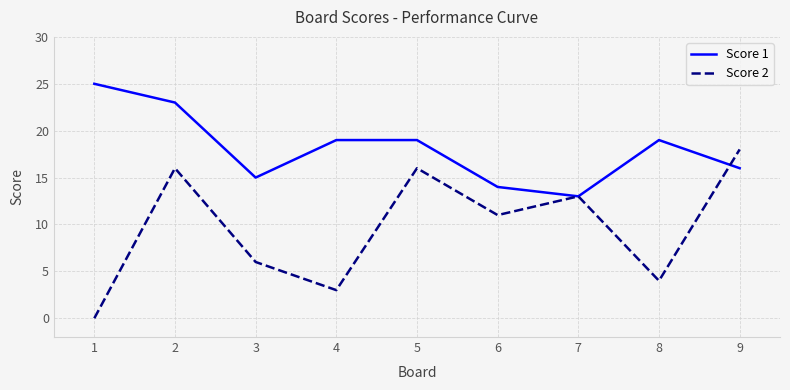

Which series has the largest total across all categories?

Score 1